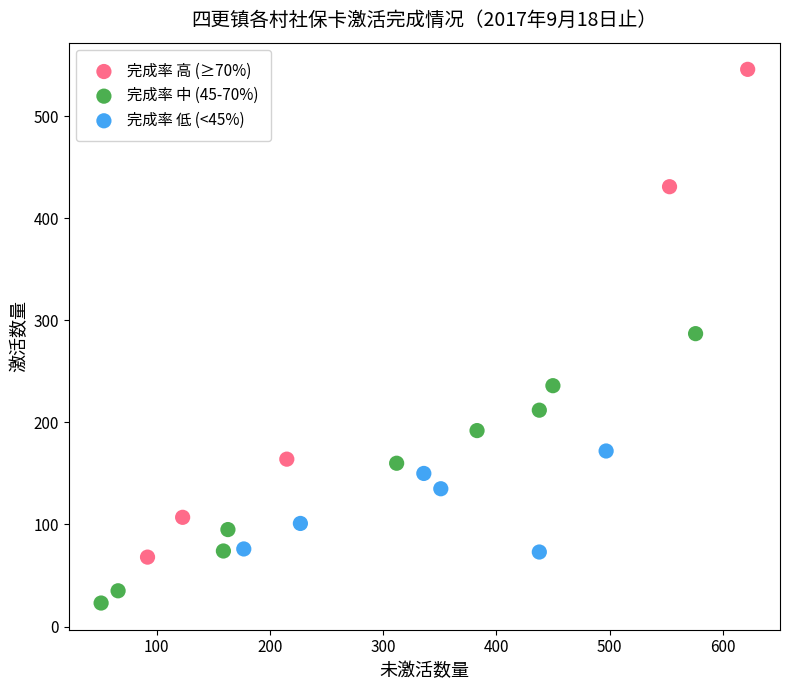

Which series reaches the minimum Y coordinate?

完成率 中 (45-70%)